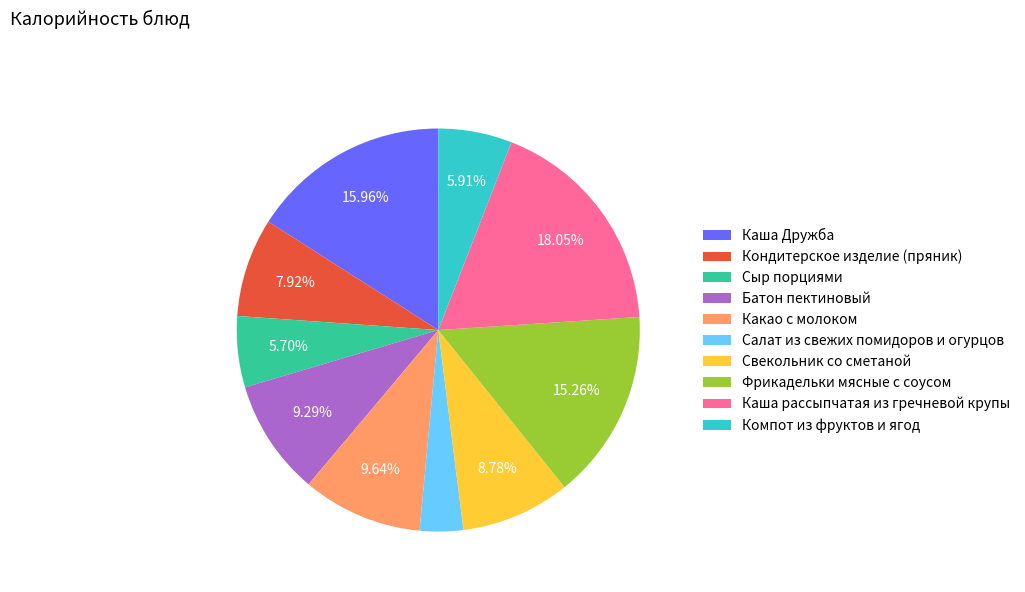

To the nearest percent, what is the difference between the largest and smallest slice percentages?

15%